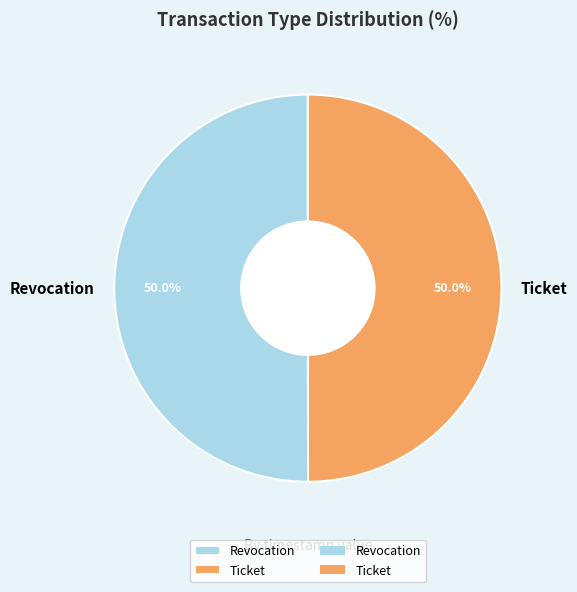

Approximately how many times larger is the value at Revocation compared to Ticket?

1.0